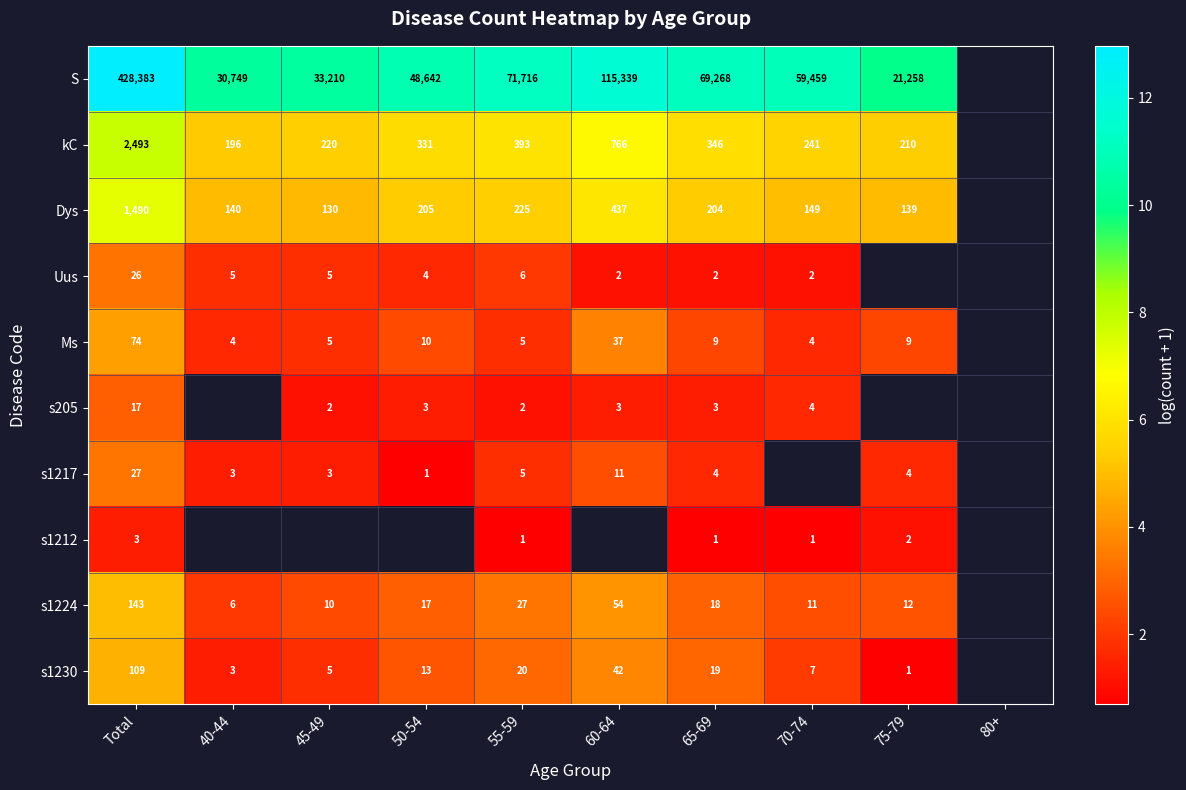

Is the value of s1212 at 65-69 greater than the value of Ms at 65-69?

No